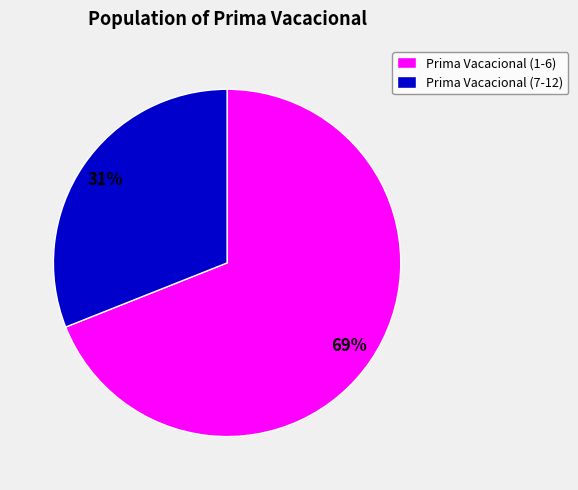

To the nearest percent, what is the average slice percentage?

50%